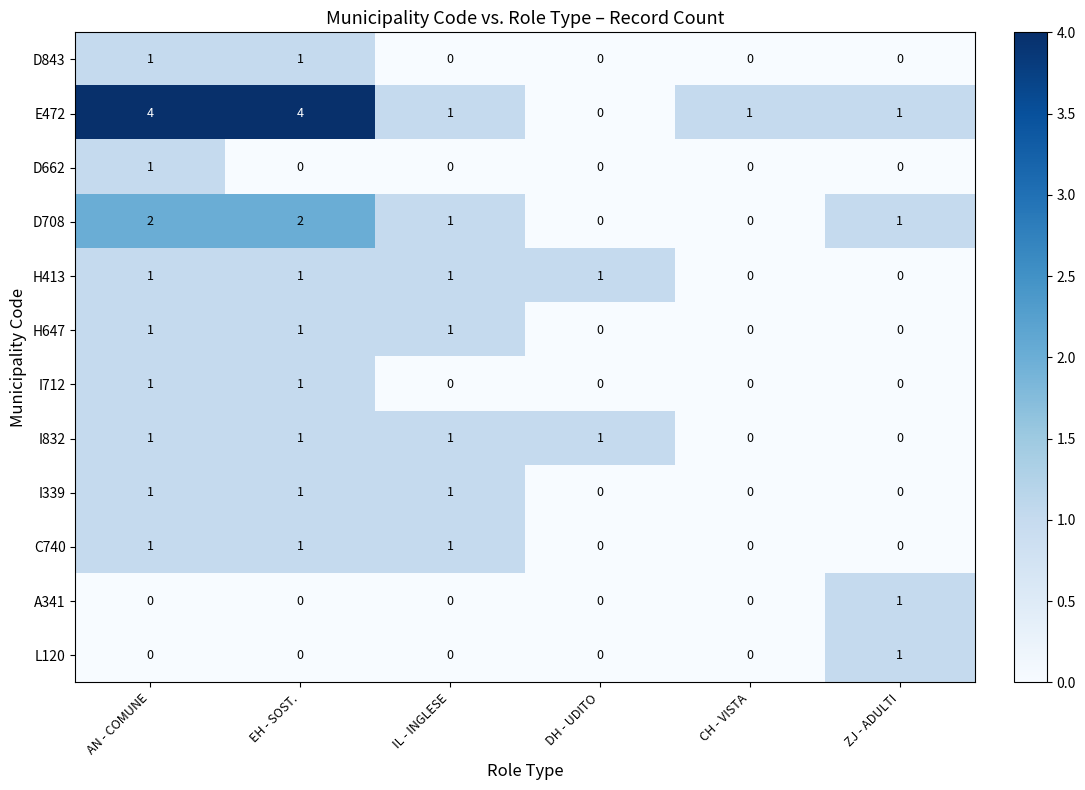

The value of C740 at ZJ - ADULTI is 0. True or false?

True